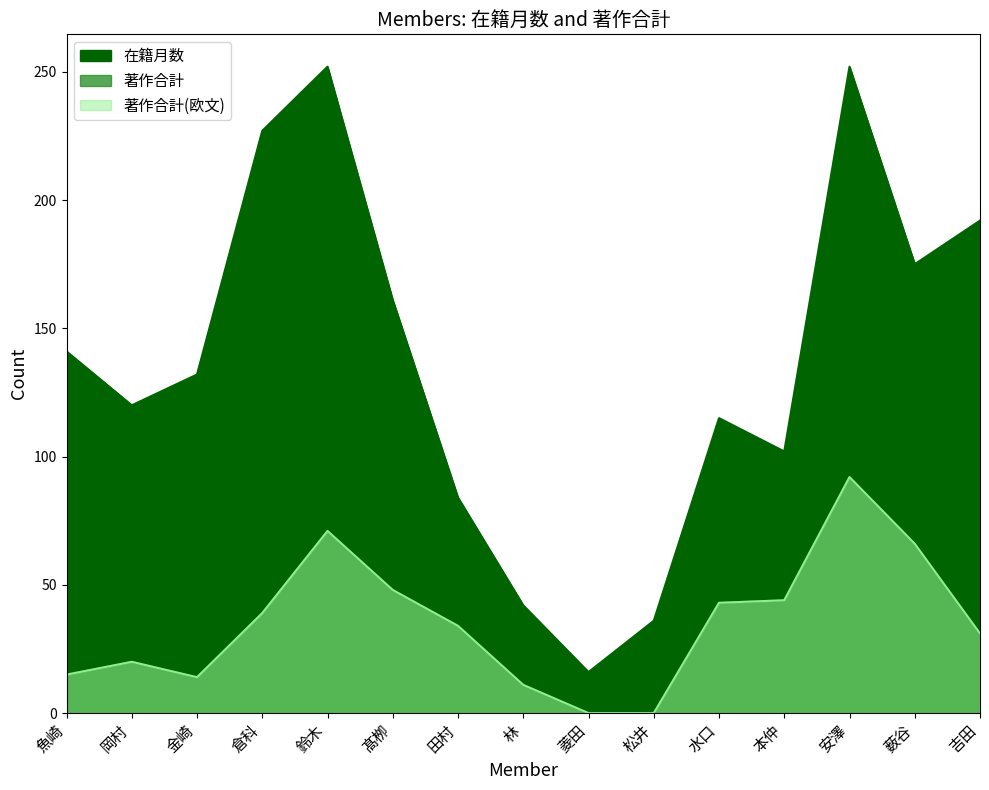

Reading right to left, transcribe all the data shown in this chart.

在籍月数: 吉田=192	薮谷=175	安澤=252	本仲=102	水口=115	松井=36	菱田=16	林=42	田村=84	髙栁=161	鈴木=252	倉科=227	金崎=132	岡村=120	魚崎=141
著作合計: 吉田=31	薮谷=66	安澤=92	本仲=44	水口=43	松井=0	菱田=0	林=11	田村=34	髙栁=48	鈴木=71	倉科=39	金崎=14	岡村=20	魚崎=15
著作合計(欧文): 吉田=31	薮谷=66	安澤=92	本仲=44	水口=43	松井=0	菱田=0	林=11	田村=34	髙栁=48	鈴木=71	倉科=39	金崎=14	岡村=20	魚崎=15